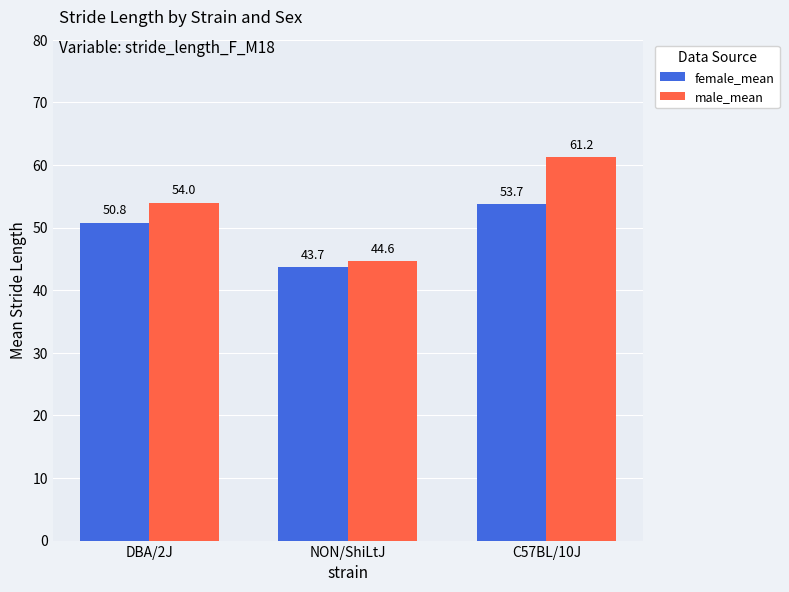

Reading right to left, list all the values displayed in this chart.

female_mean: 53.7	43.7	50.8
male_mean: 61.2	44.6	54.0